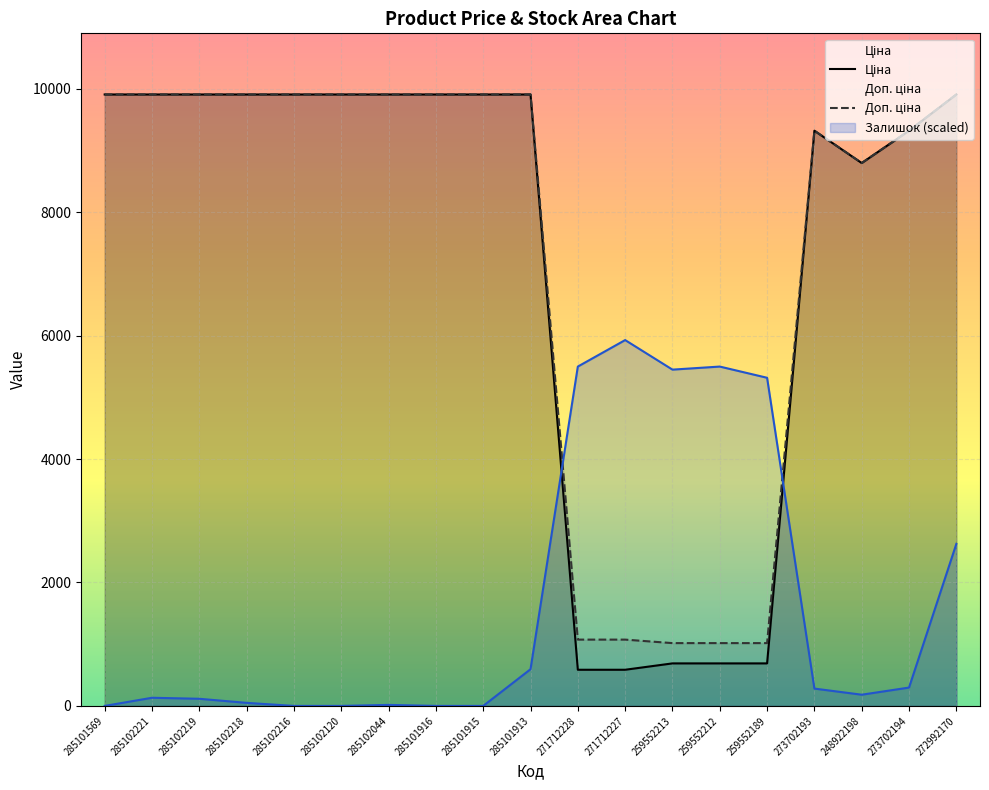

Count the number of categories in the chart.

19